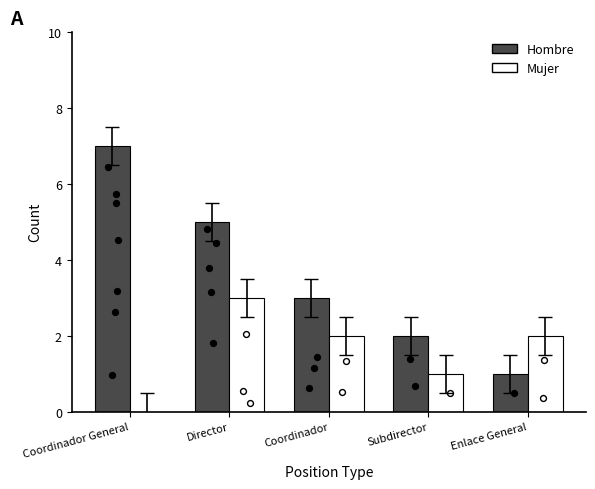

Which series has the widest spread of Y values?

Hombre